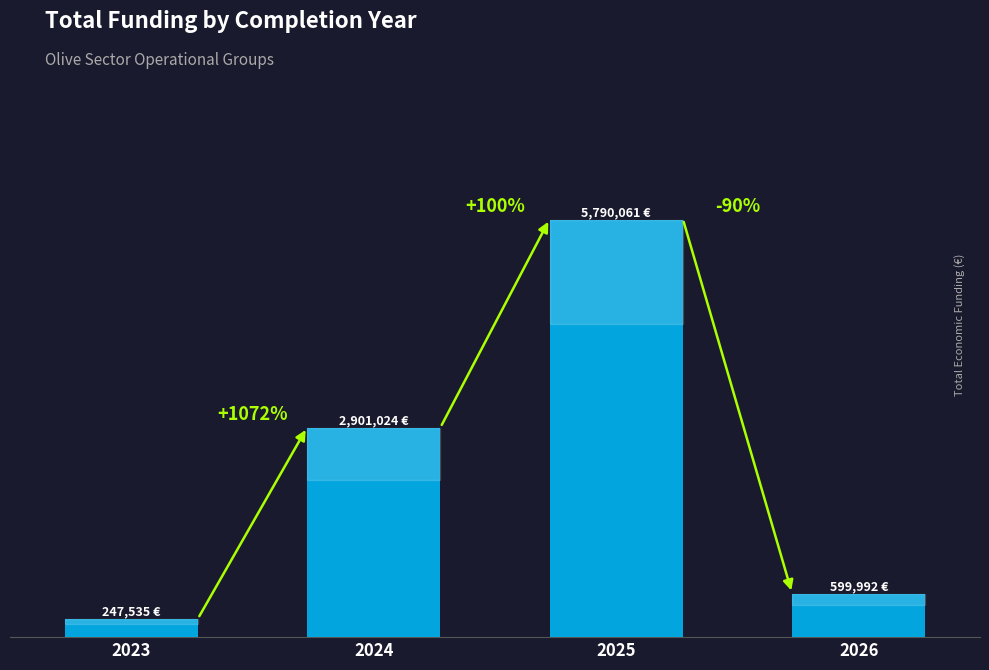

Does the chart contain any negative values?

No